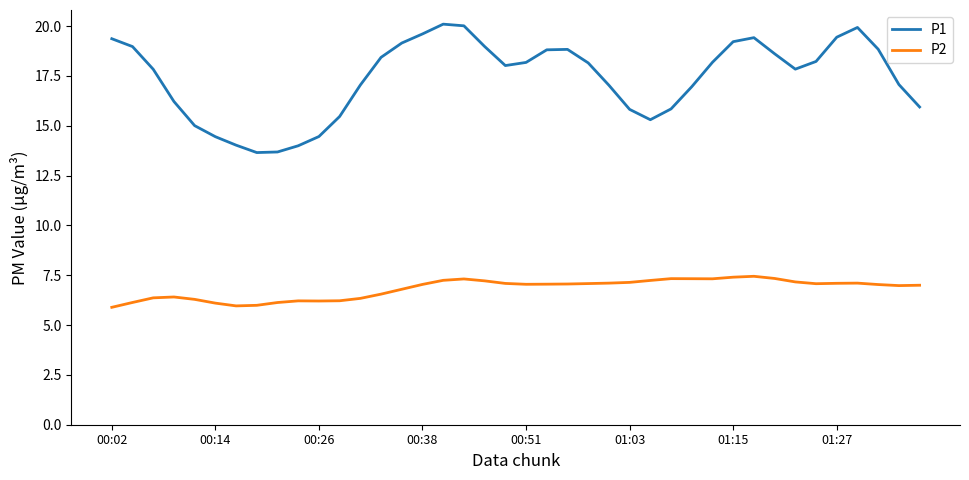

List the series in order of their peak value, highest first.

P1, P2